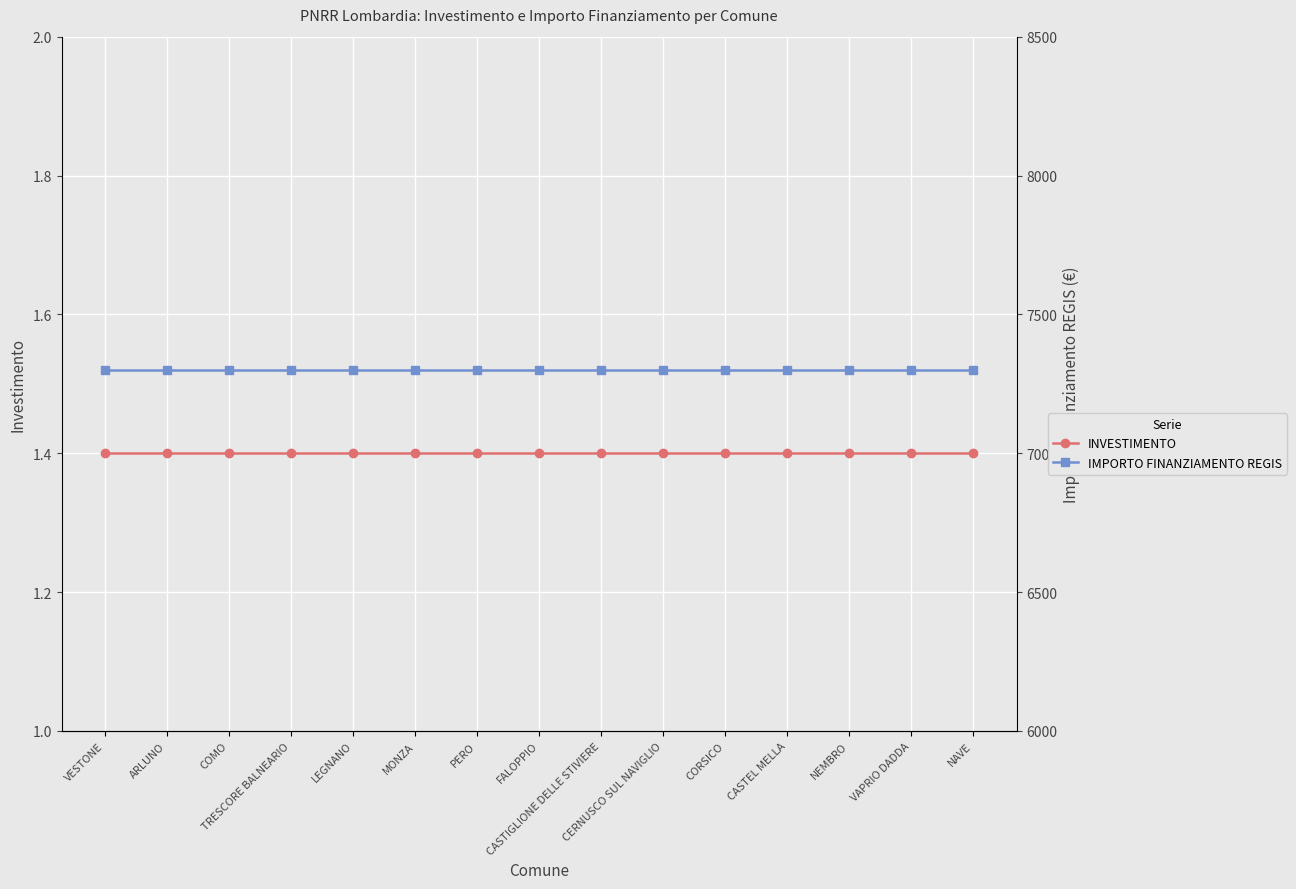

True or false: IMPORTO FINANZIAMENTO REGIS has more than 2 points higher than both neighbors.

False